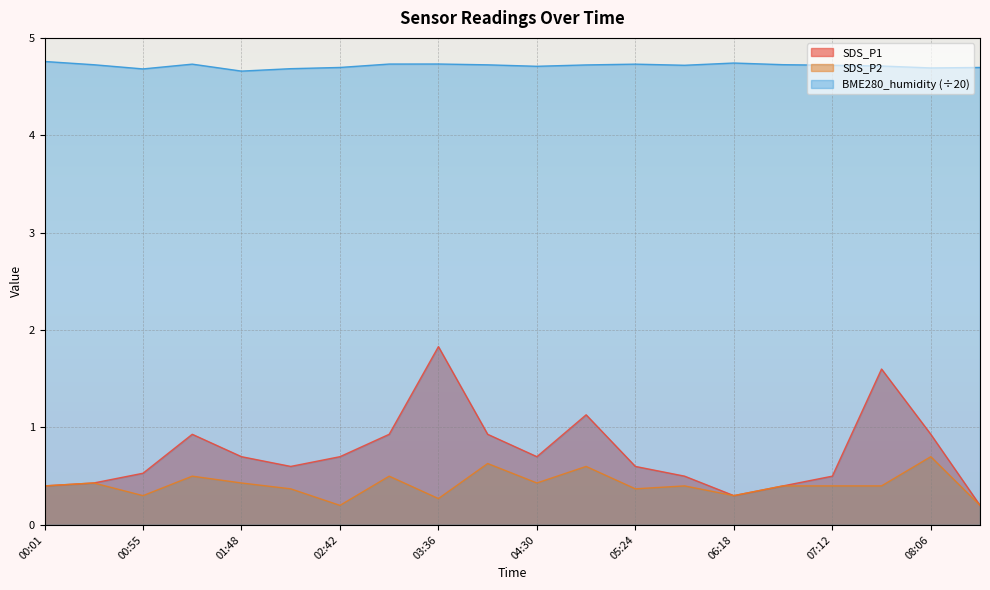

The SDS_P1 series shows 0.5 at 00:55. True or false?

True